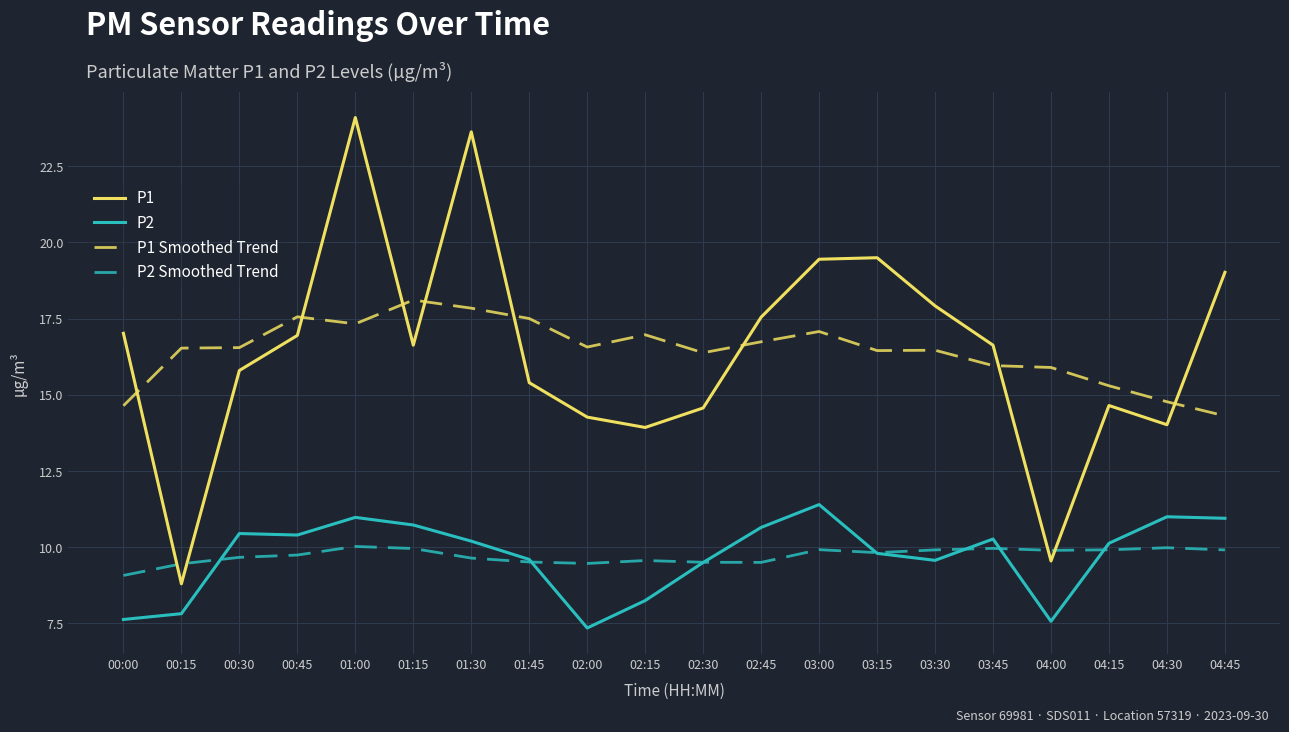

Does the chart have visible grid lines?

Yes